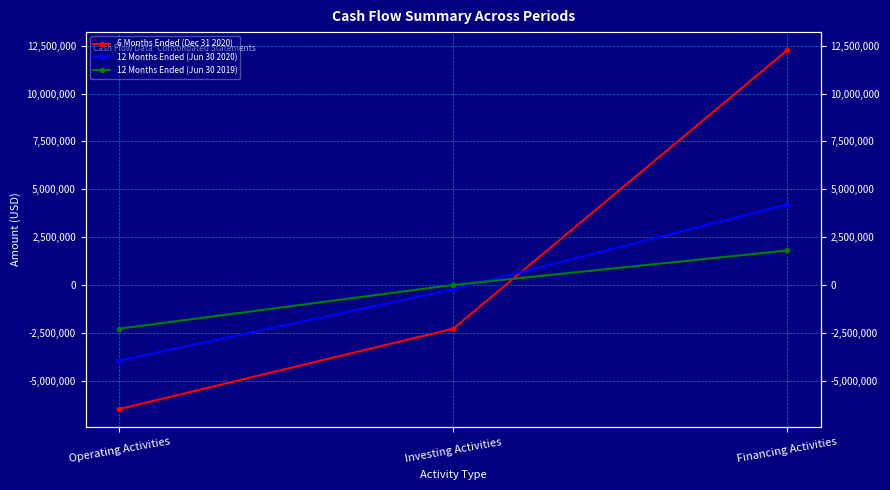

Reading left to right, extract all data points from this chart.

6 Months Ended (Dec 31 2020): -6480725	-2280701	12268114
12 Months Ended (Jun 30 2020): -3947214	-219528	4200651
12 Months Ended (Jun 30 2019): -2281208	3445	1803167